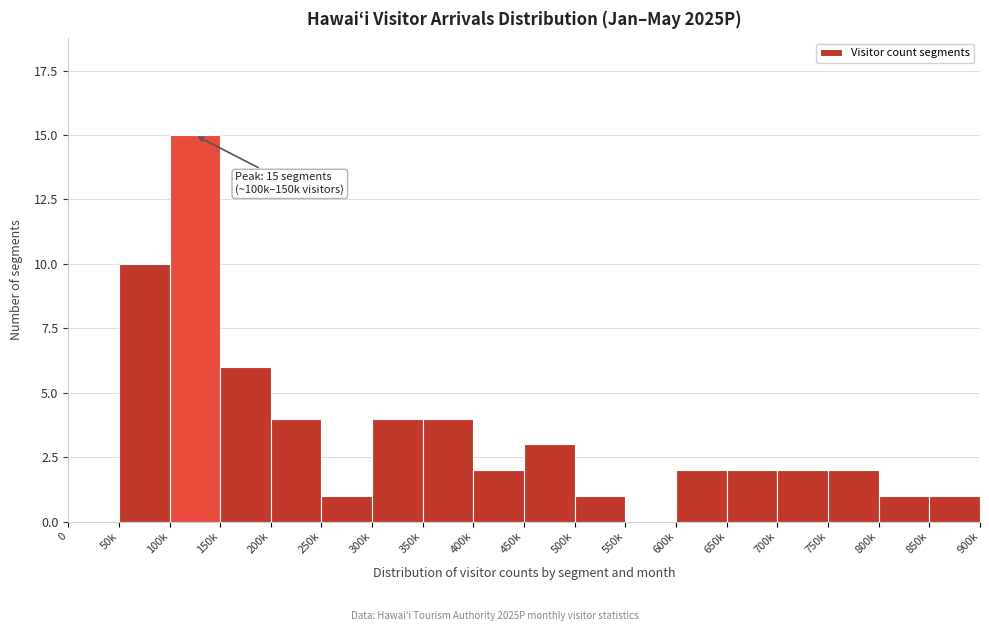

Reading left to right, transcribe all the data shown in this chart.

0=0	50k=10	100k=15	150k=6	200k=4	250k=1	300k=4	350k=4	400k=2	450k=3	500k=1	550k=0	600k=2	650k=2	700k=2	750k=2	800k=1	850k=1